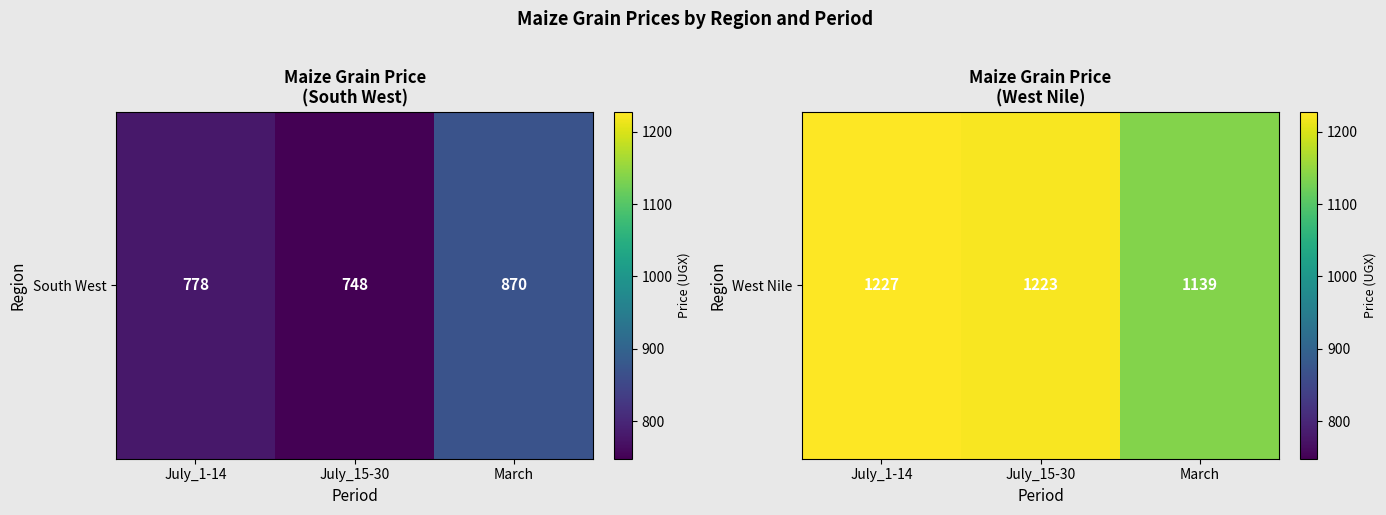

Rank the categories by value from highest to lowest.

July_1-14, July_15-30, March